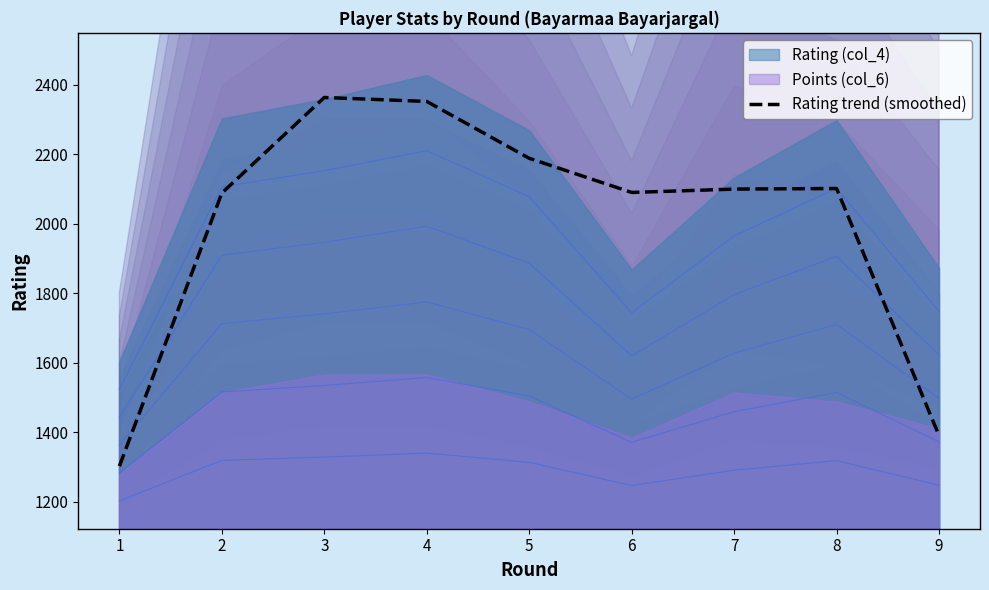

Read the value at 1.

1302.0